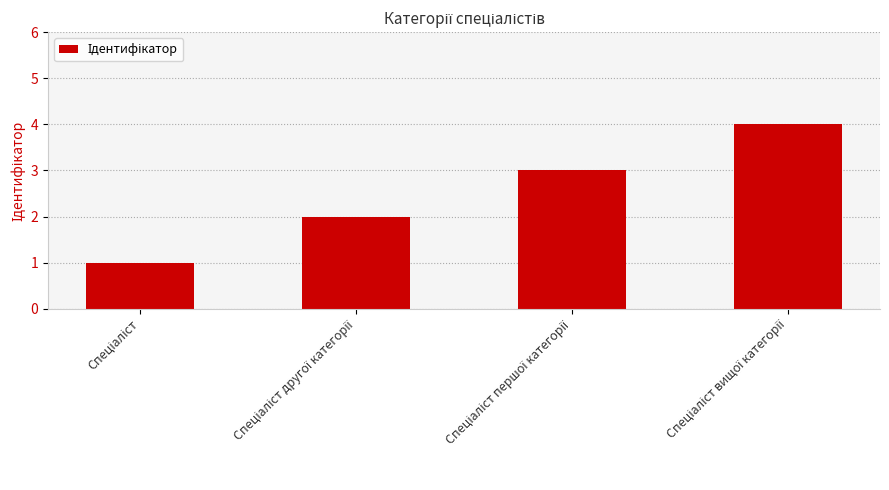

Reading right to left, list all the values displayed in this chart.

4	3	2	1